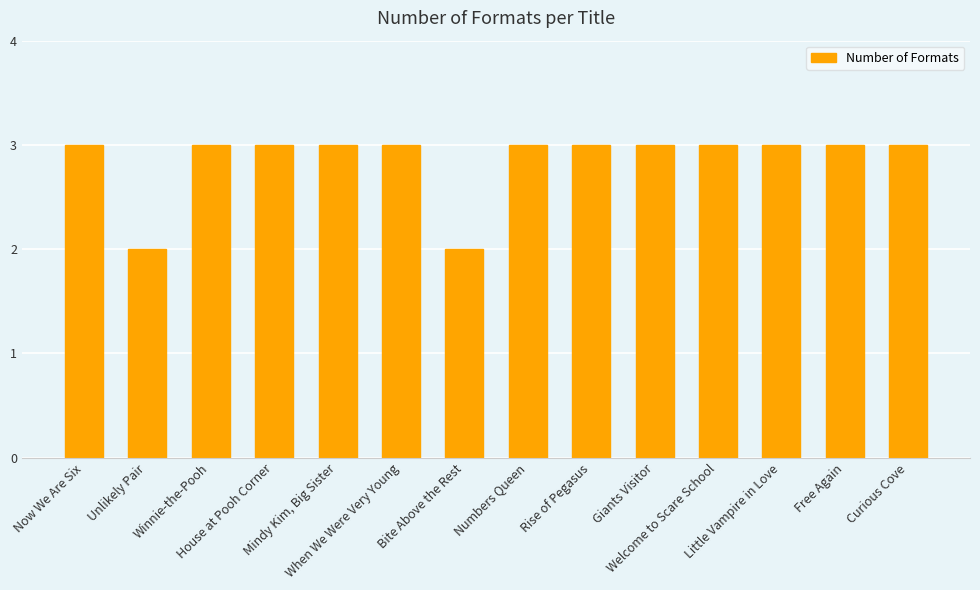

What is the label of the 9th bar from the right?

When We Were Very Young